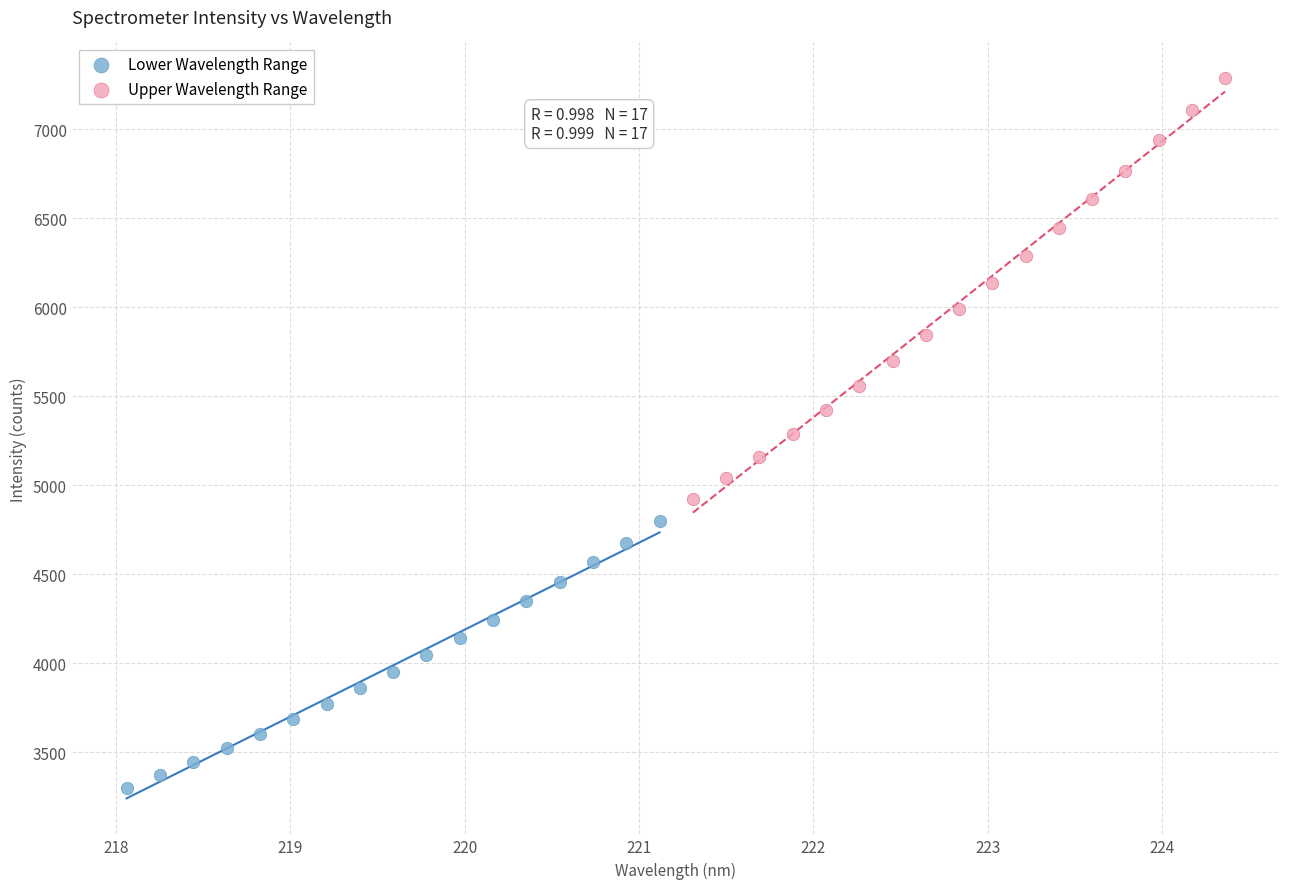

Which series contains the lowest Y value?

Lower Wavelength Range